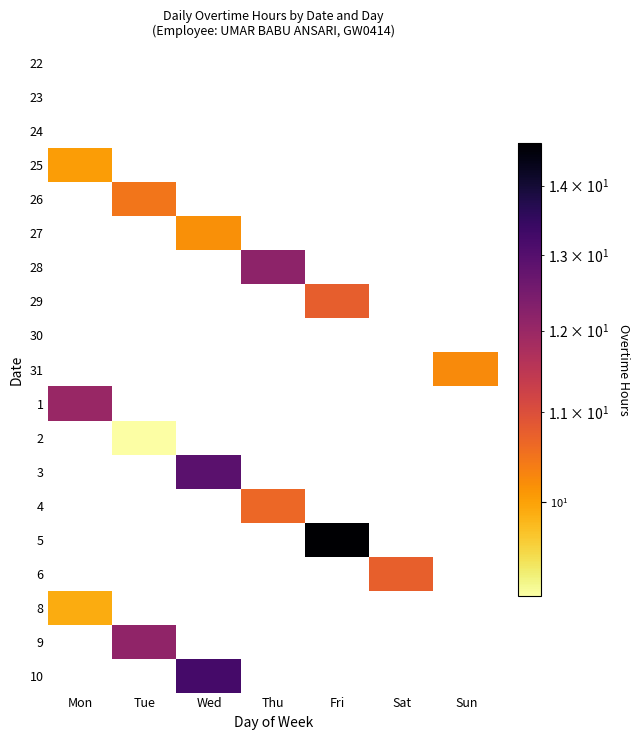

The 29 series shows 19.1 at Fri. True or false?

False